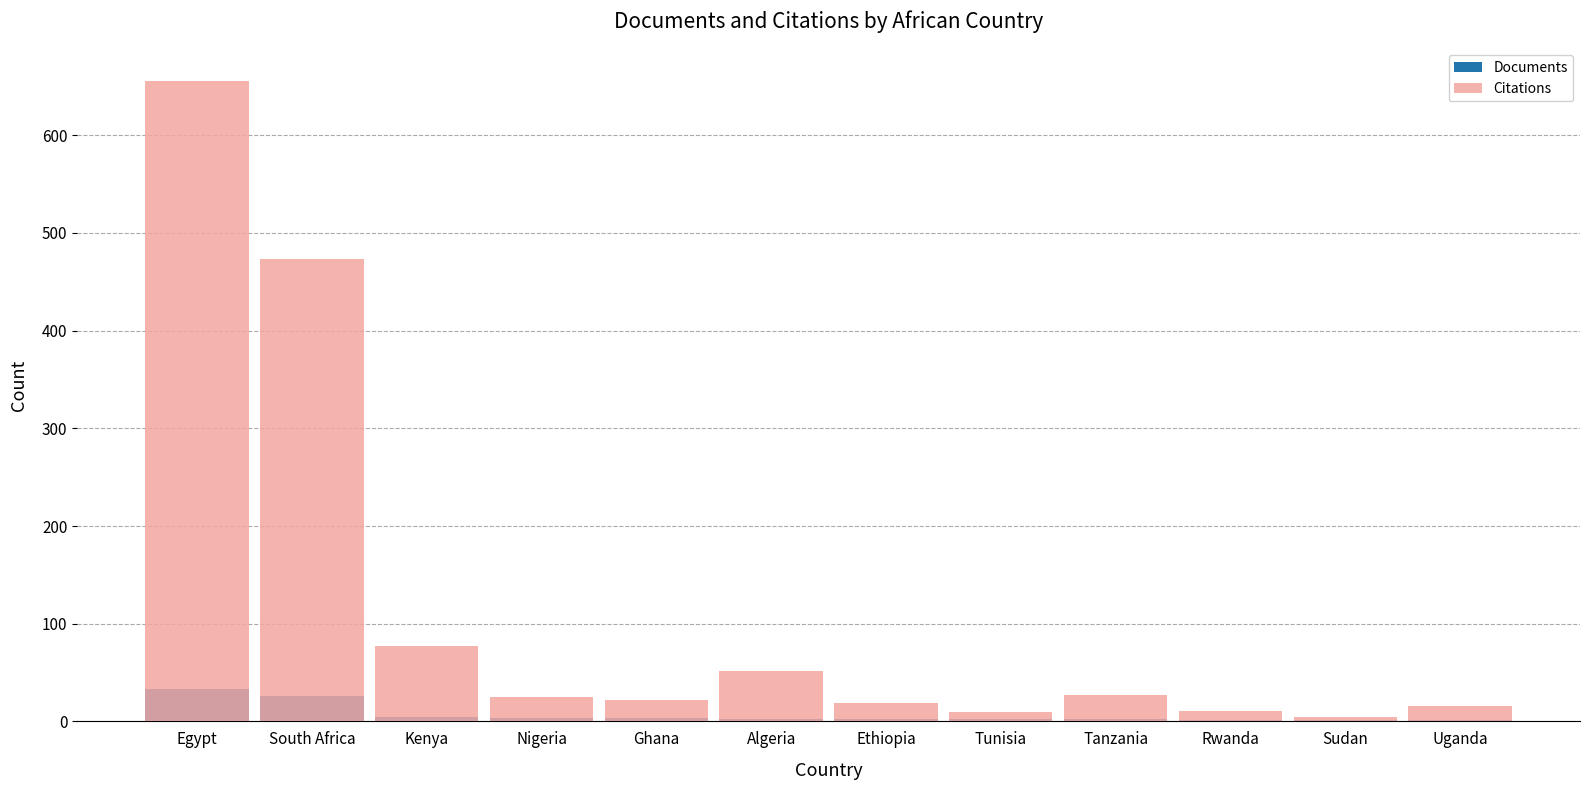

Are the bars horizontal?

No